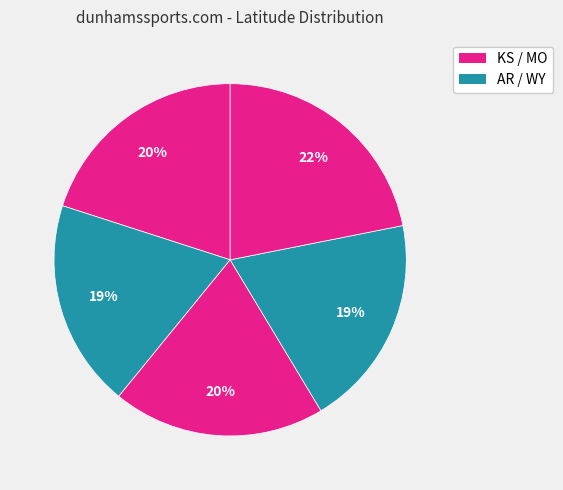

How many slices are in this pie chart?

5